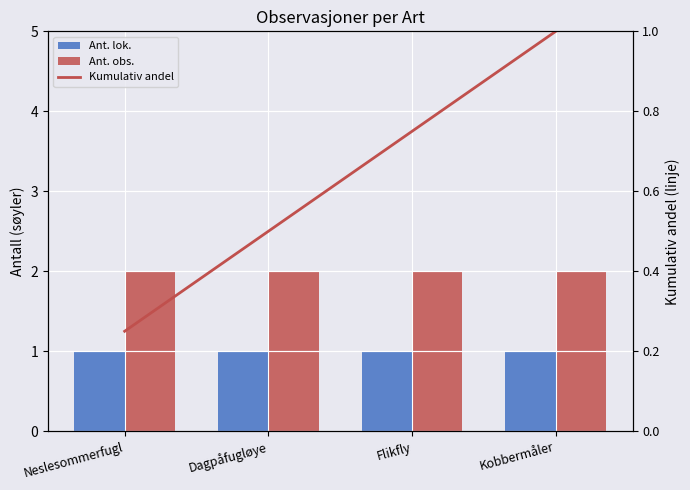

What is the maximum value for Kumulativ andel?

1.0